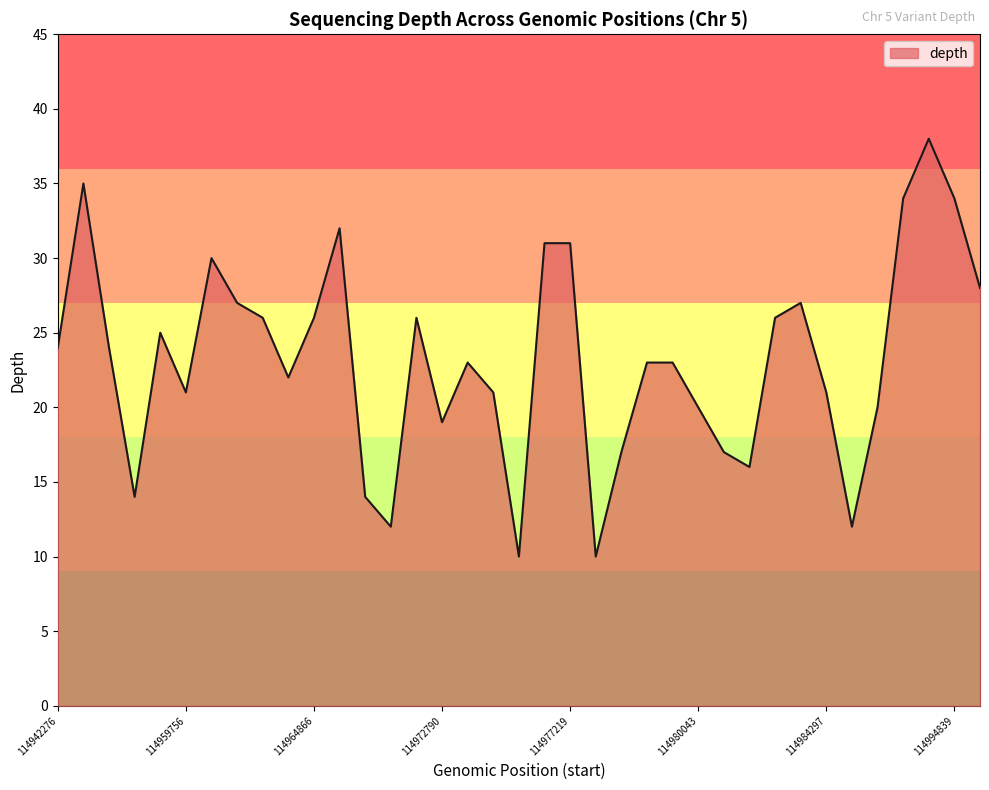

What is the greatest value displayed?

38